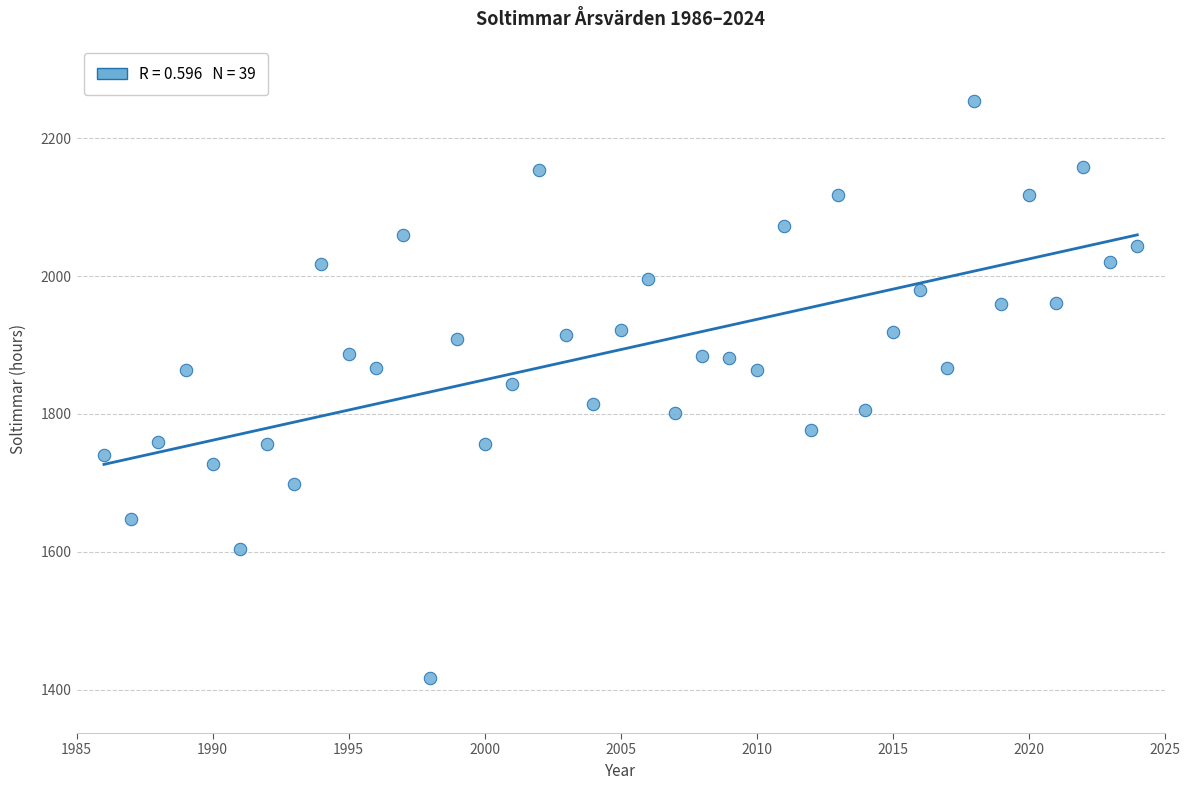

What is the range of Y values (max minus min)?

837